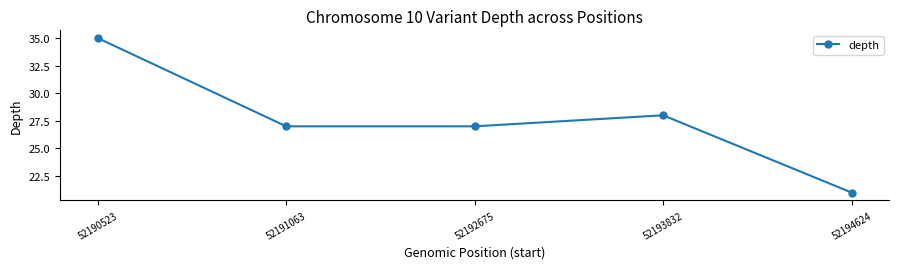

The chart shows a value of 27 at 52191063. True or false?

True